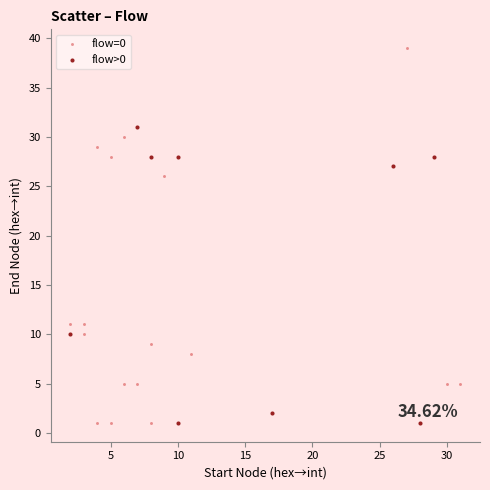

Which series reaches the maximum Y coordinate?

flow=0